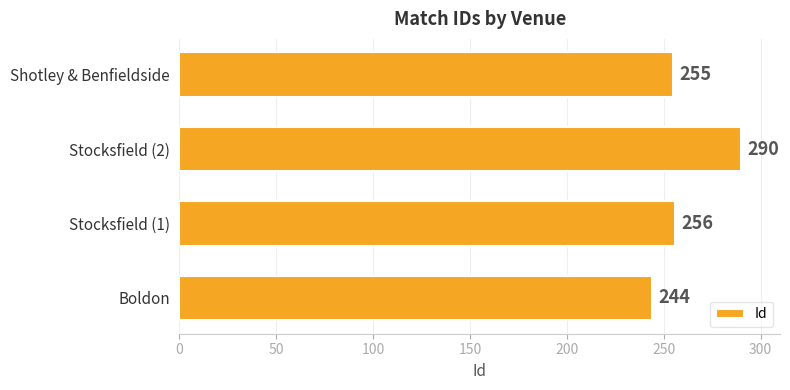

How many values are below 256?

2